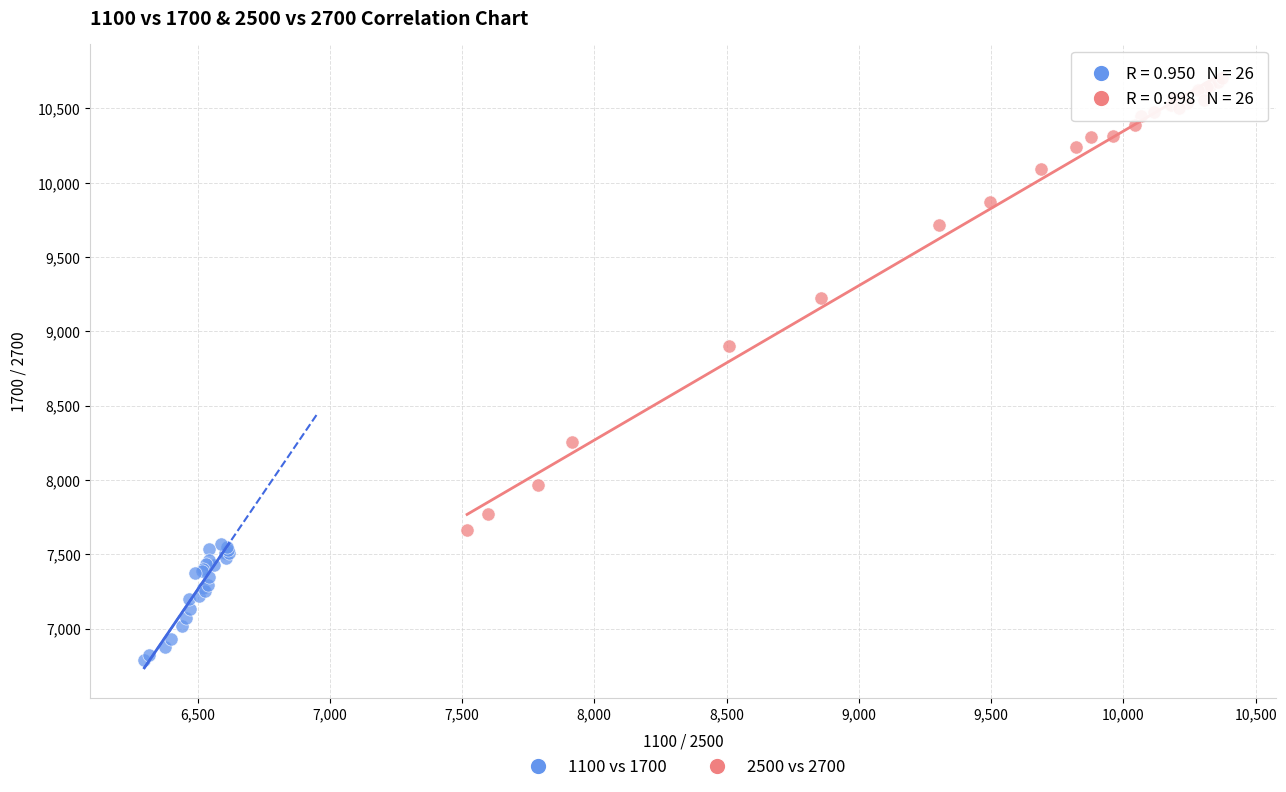

What are all the series names shown in the legend?

1100 vs 1700, 2500 vs 2700